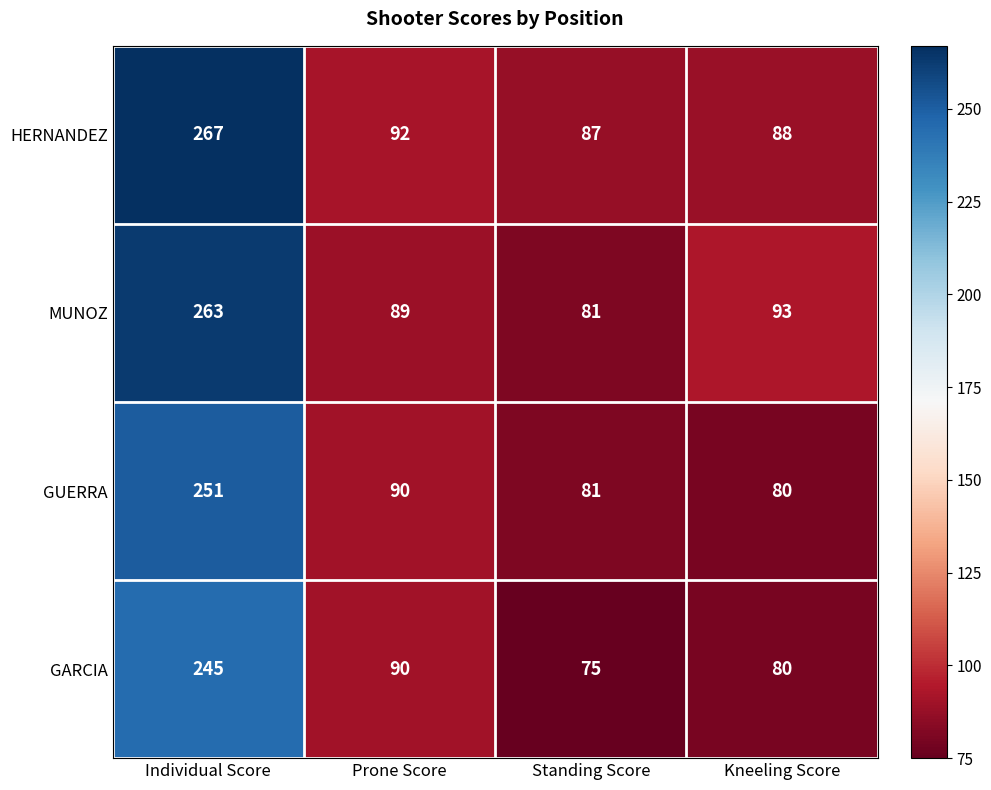

Where is HERNANDEZ nearest to the value 177?

Prone Score